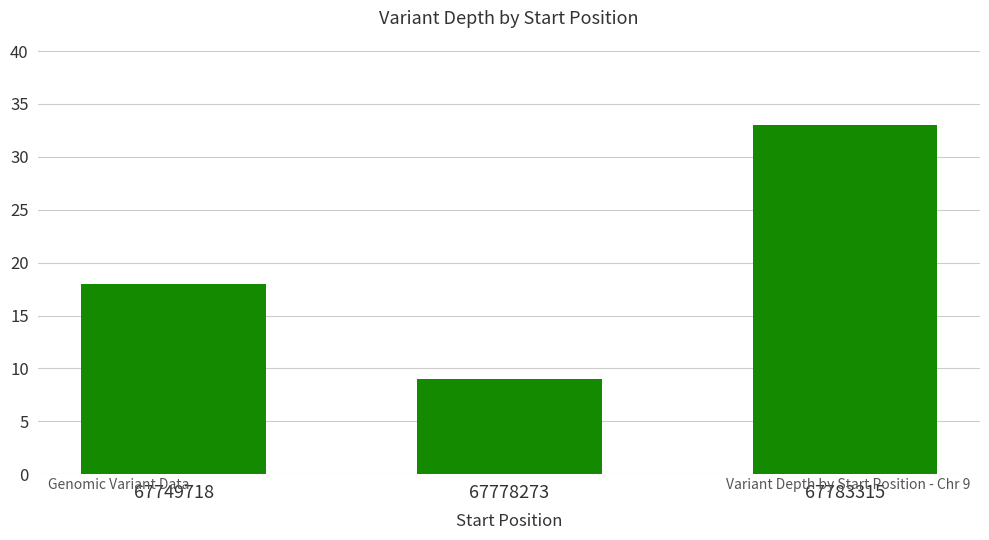

Does the chart contain stacked bars?

No